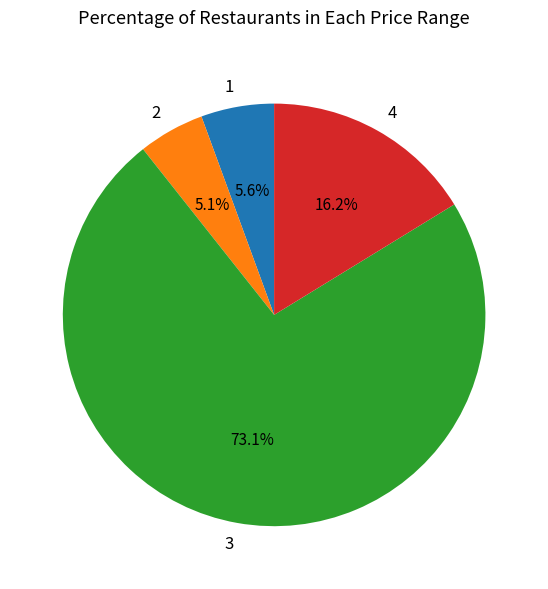

To the nearest percent, what portion does 3 represent?

73%